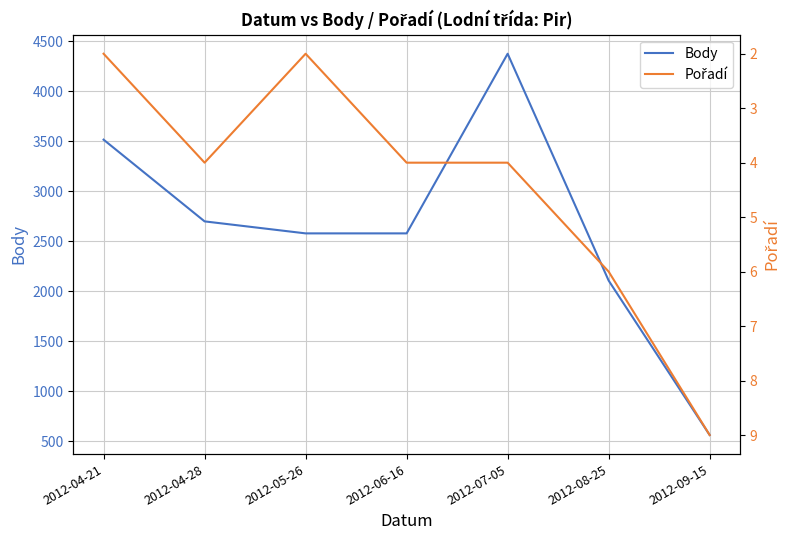

At which label does Pořadí first exceed 4?

2012-08-25